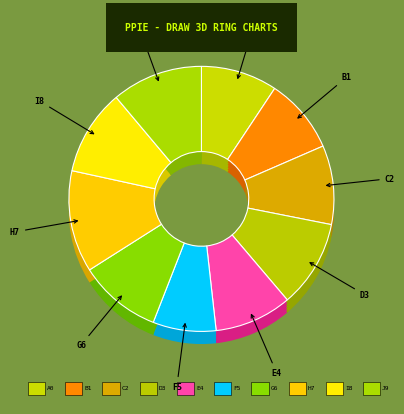

How many slices are in this pie chart?

10